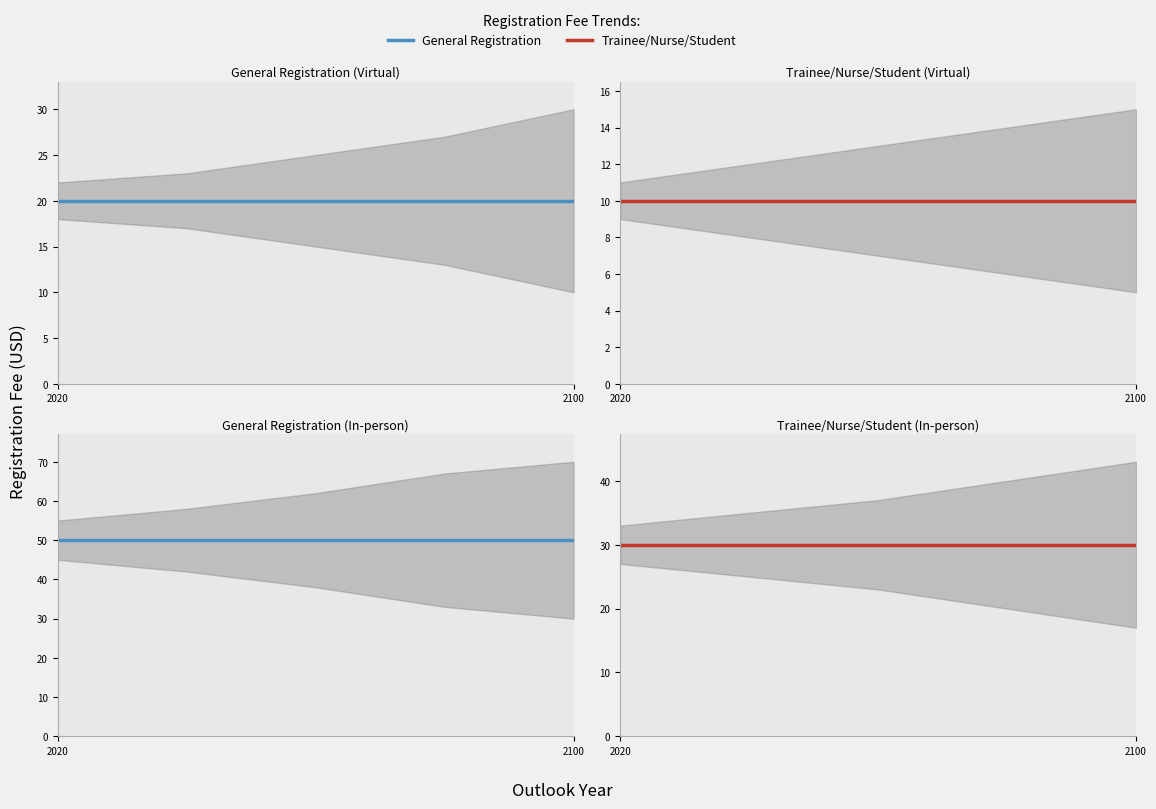

What is the value of the Trainee/Nurse/Student (Virtual) point at the 1st from the left?

10